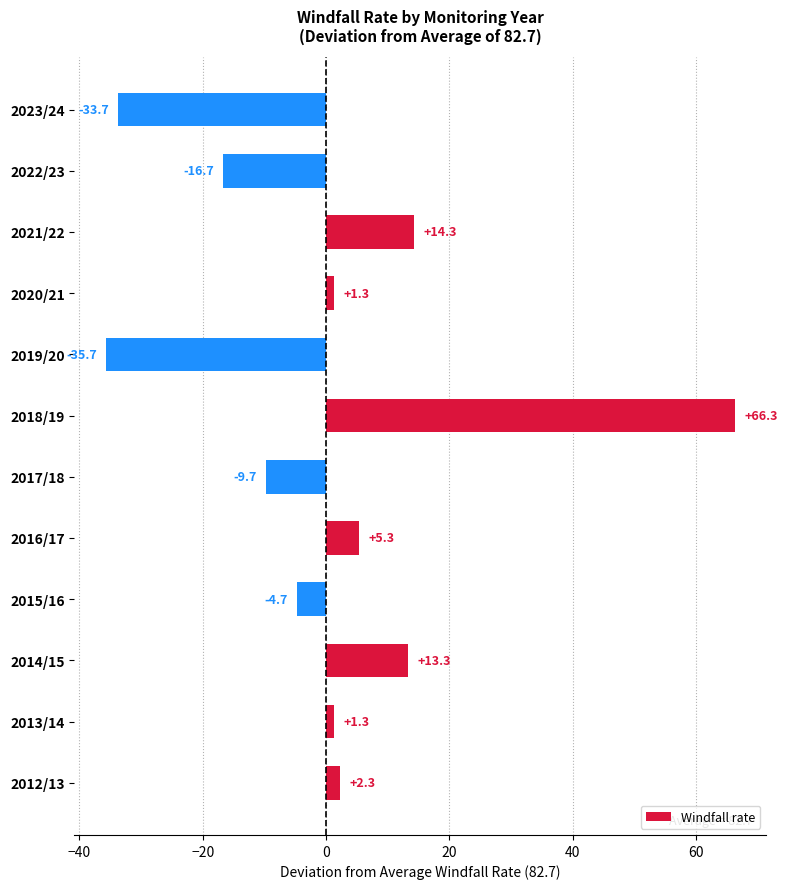

Where is the data nearest to the value 15?

2021/22